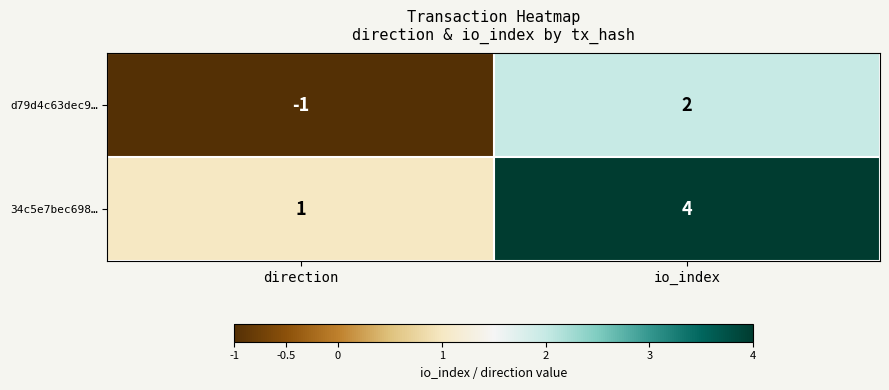

Which series has the largest total across all categories?

34c5e7bec698…